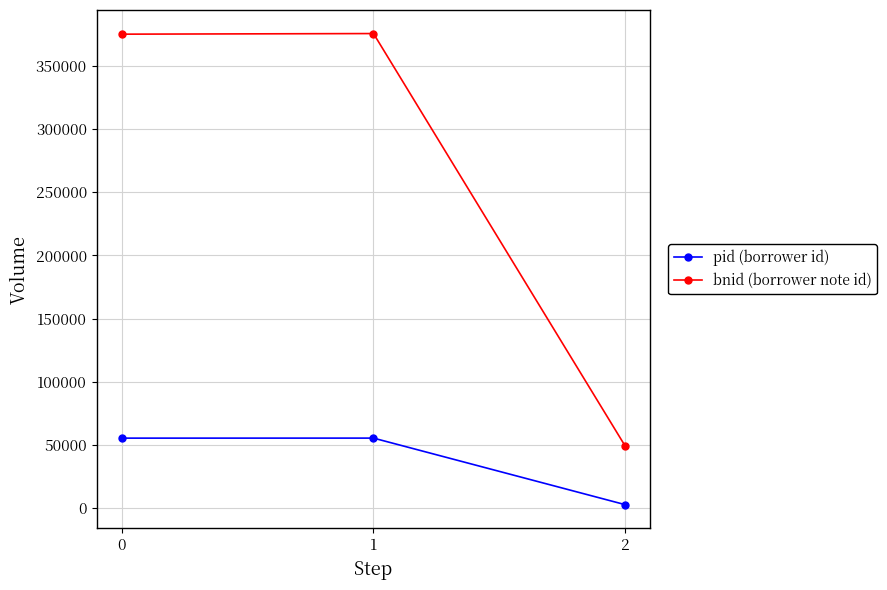

How many data points in pid (borrower id) are less than 55290?

1